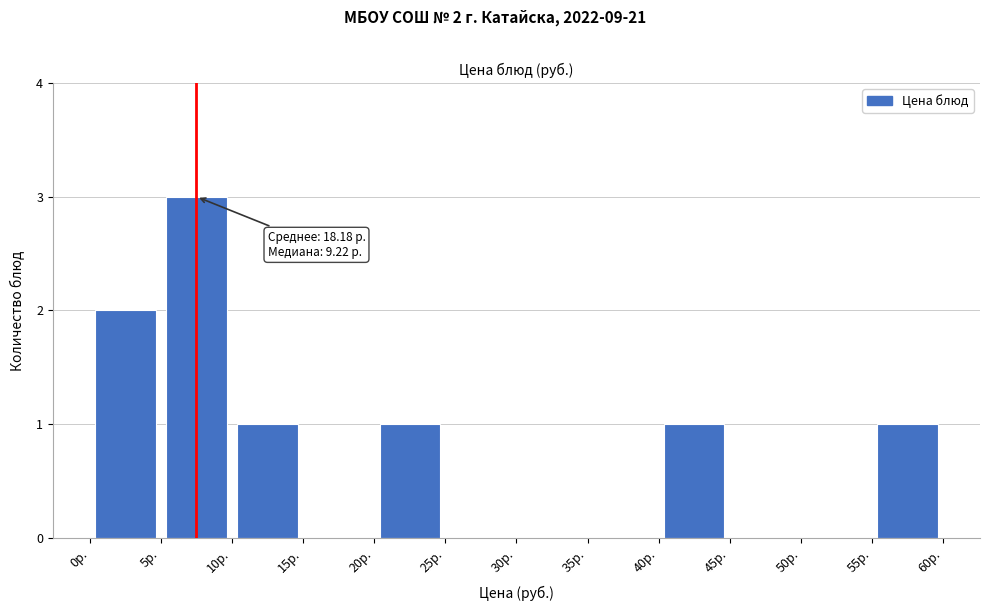

Which range on the x-axis has the tallest bar?

5 to 10